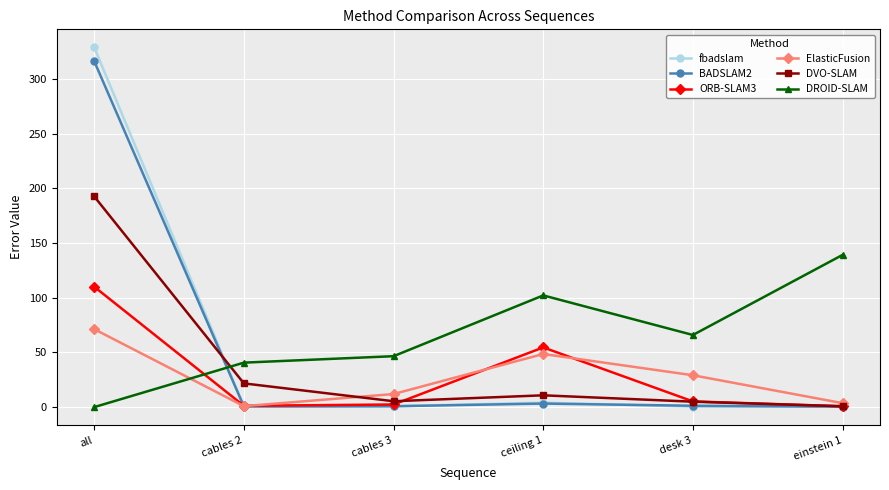

What is the sum of all fbadslam values?

335.4